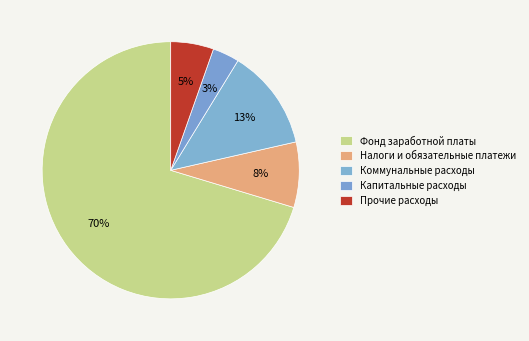

Approximately how many times larger is the value at Прочие расходы compared to Капитальные расходы?

1.6